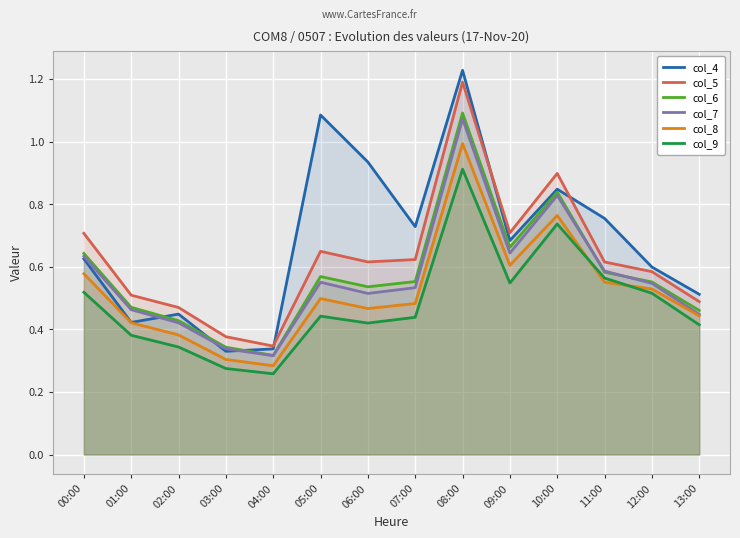

What is the sum of the col_4 values at 13:00 and 05:00?

1.6